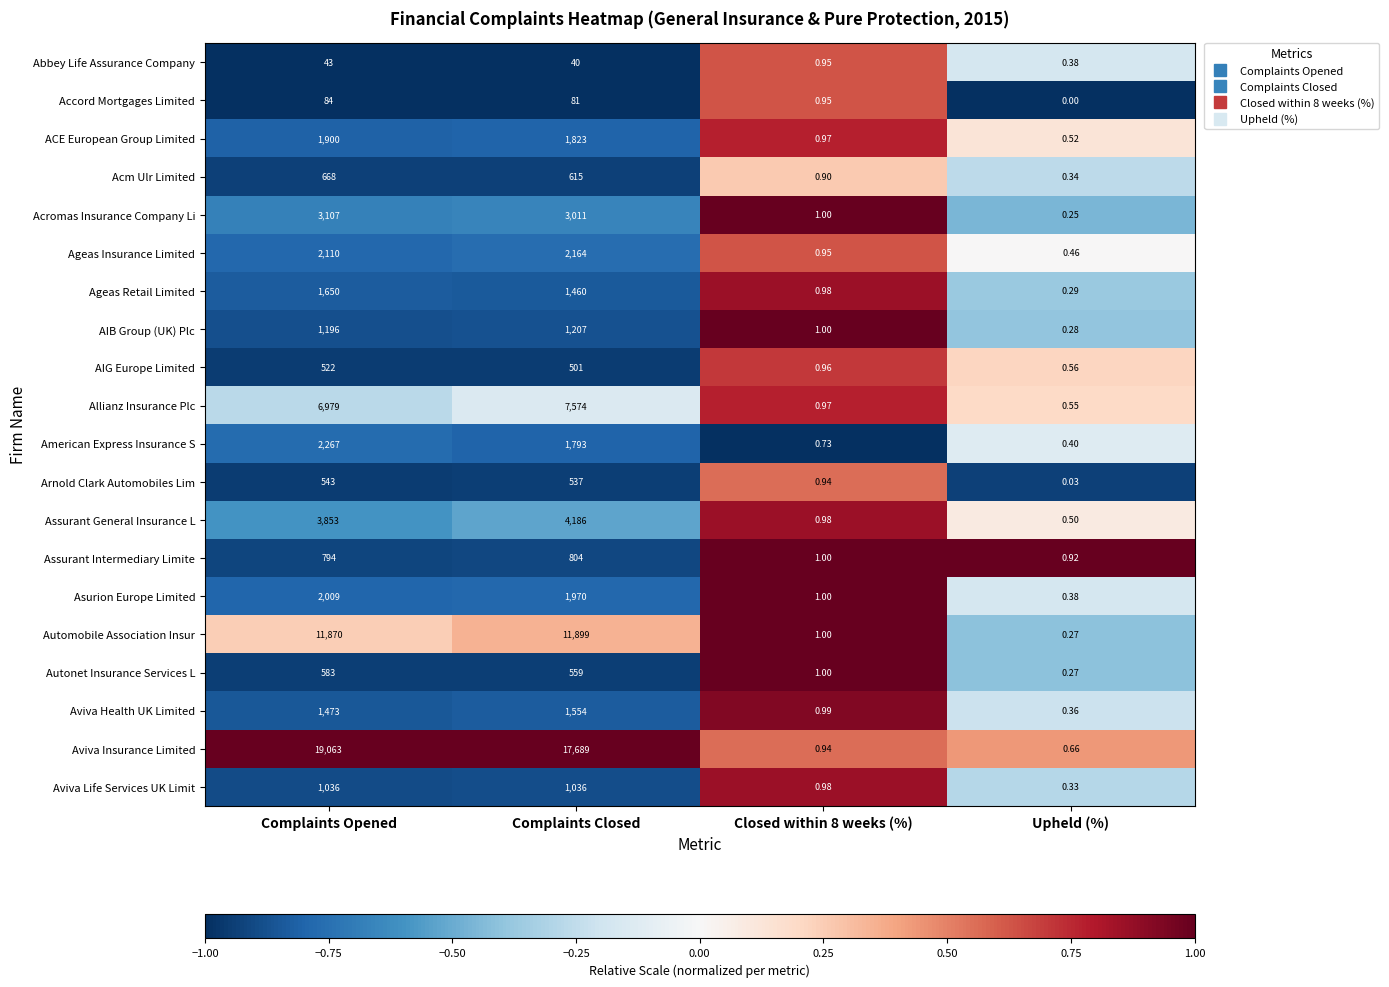

Is the value of AIG Europe Limited at Complaints Opened greater than the value of Aviva Health UK Limited at Upheld (%)?

Yes